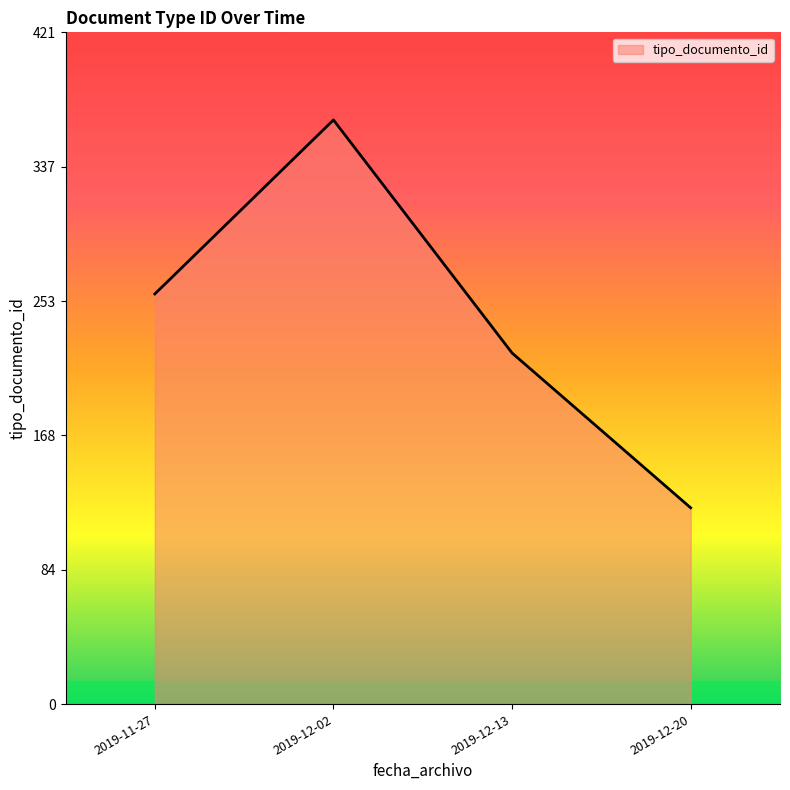

The value at 2019-12-02 is 366. True or false?

True